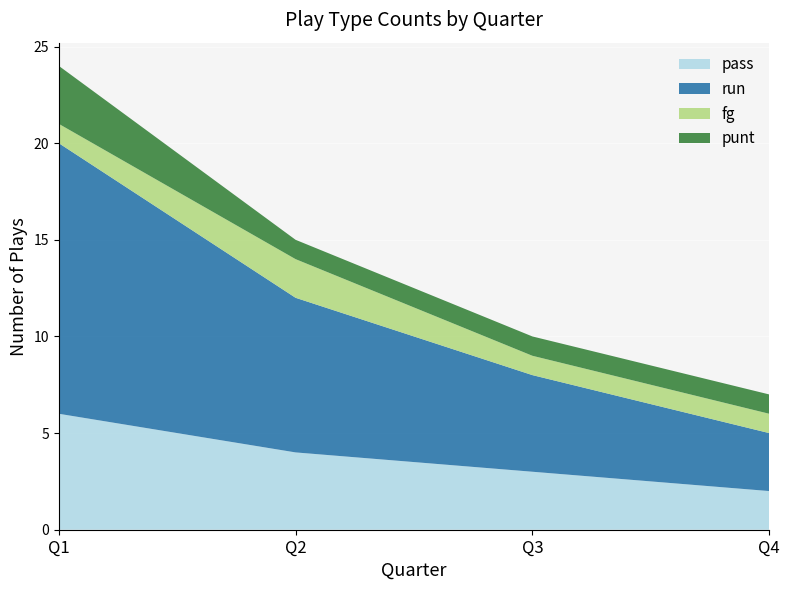

At which category is the sum across all series the highest?

Q1